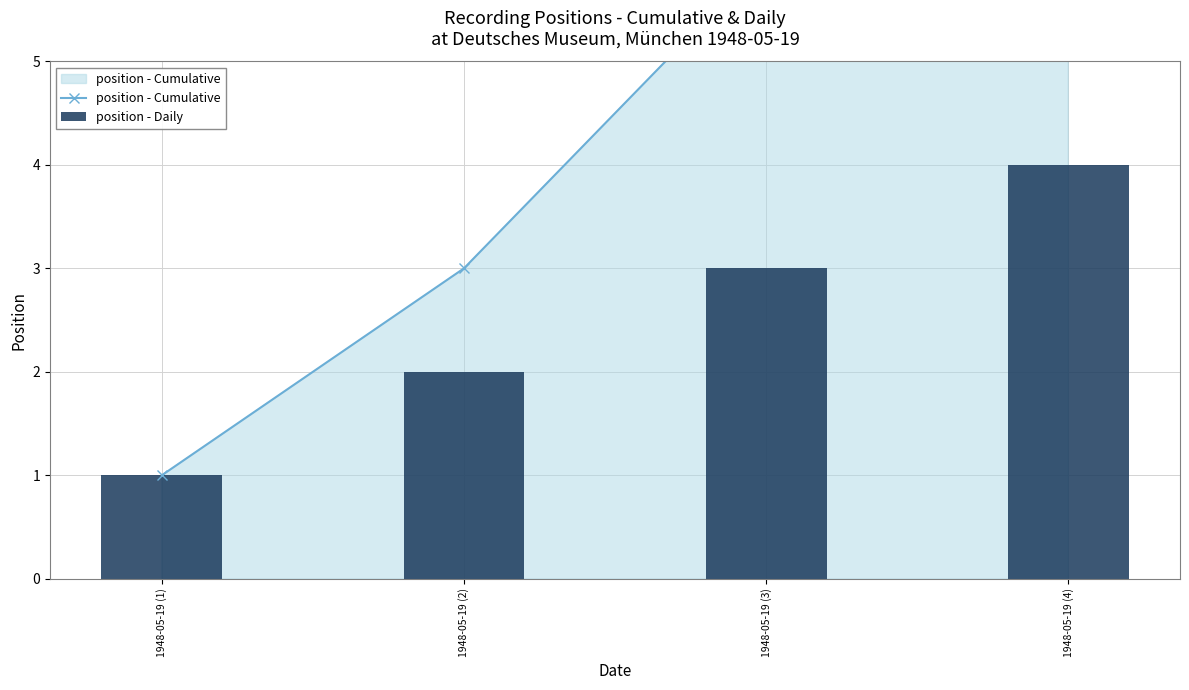

What is the total value across all series at 1948-05-19 (4)?

14